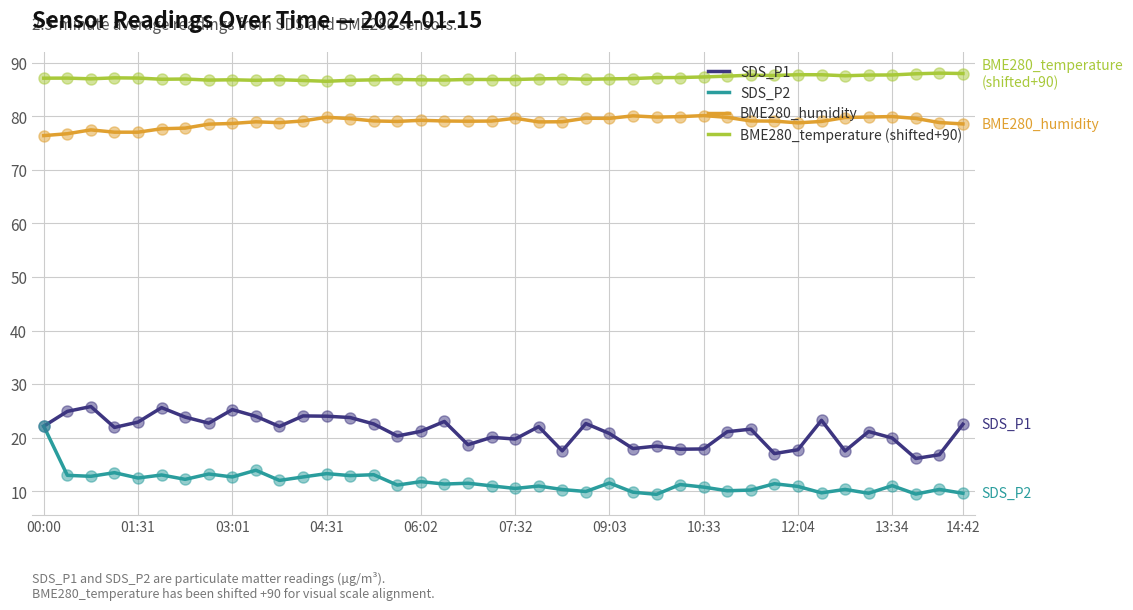

True or false: SDS_P1 and BME280_humidity cross at least once.

False